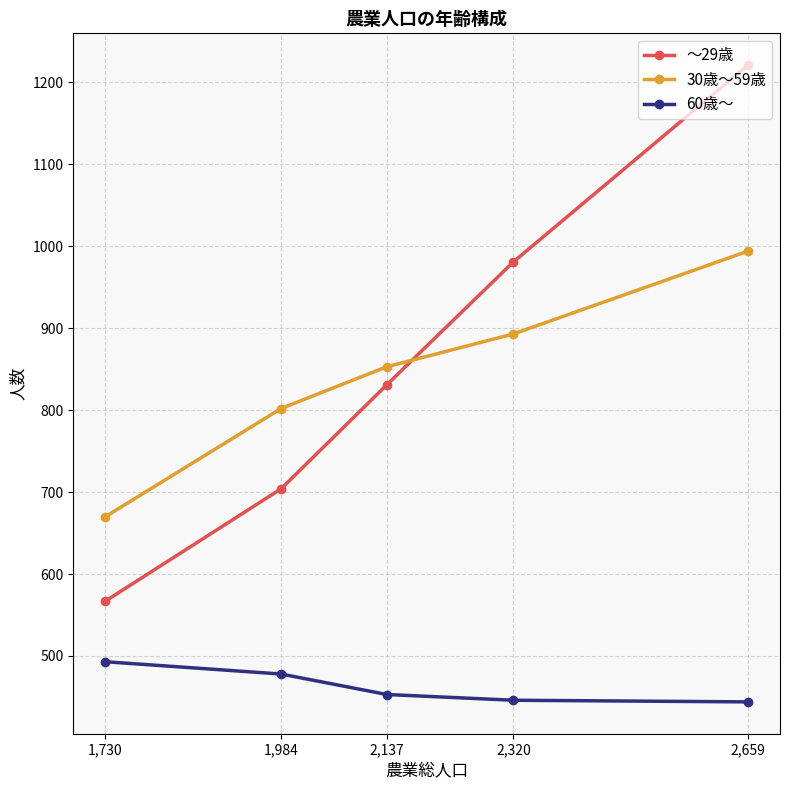

The ～29歳 series shows 1221 at 2,659. True or false?

True